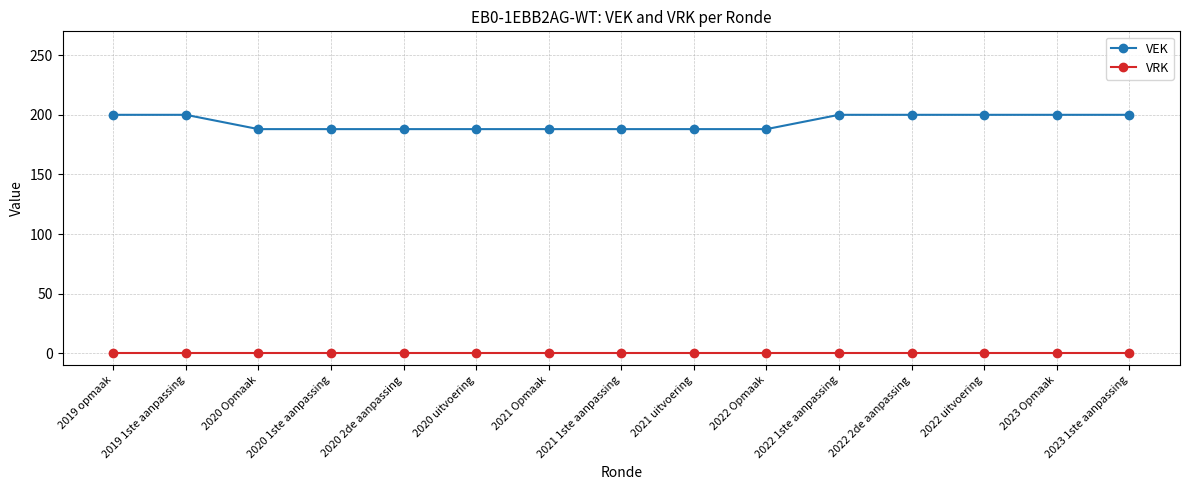

What is the highest value of the VEK series?

200